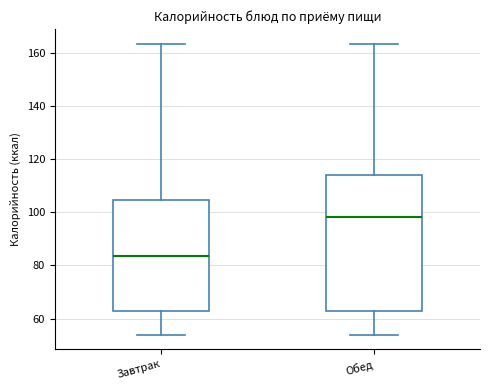

Reading left to right, transcribe this box plot: for each box, give where its median line is, the range the box spans, and where its two whiskers end, as read against the y-axis. The values are not printed on the chart, so give them approximately, as read against the axis.

Завтрак: median 84, box 62 to 104, whiskers 54 to 164
Обед: median 98, box 62 to 114, whiskers 54 to 164